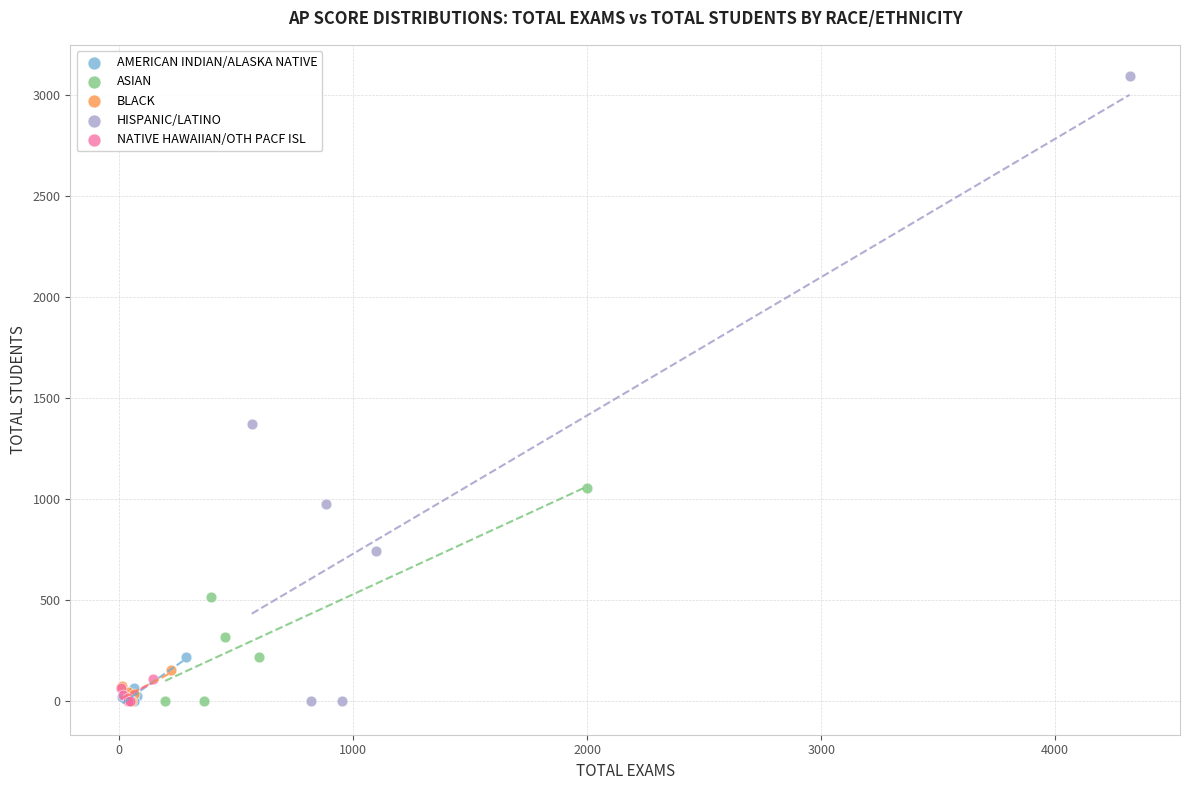

What are all the series names shown in the legend?

AMERICAN INDIAN/ALASKA NATIVE, ASIAN, BLACK, HISPANIC/LATINO, NATIVE HAWAIIAN/OTH PACF ISL